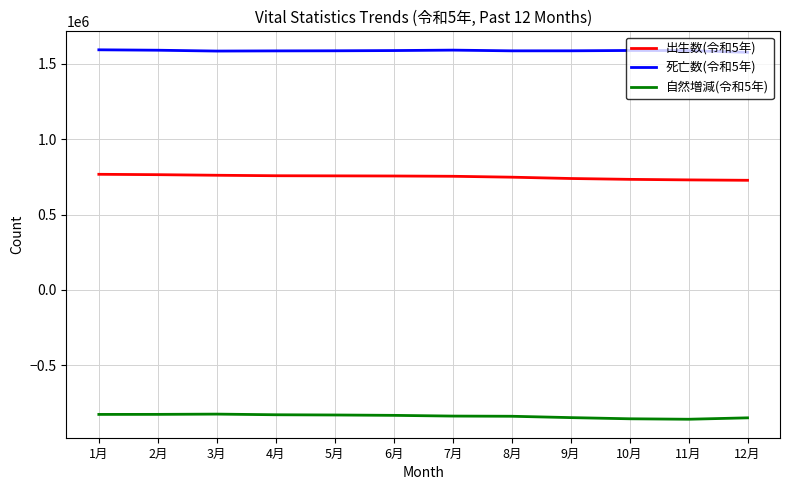

Rank the series at 3月 from lowest to highest value.

自然増減(令和5年), 出生数(令和5年), 死亡数(令和5年)